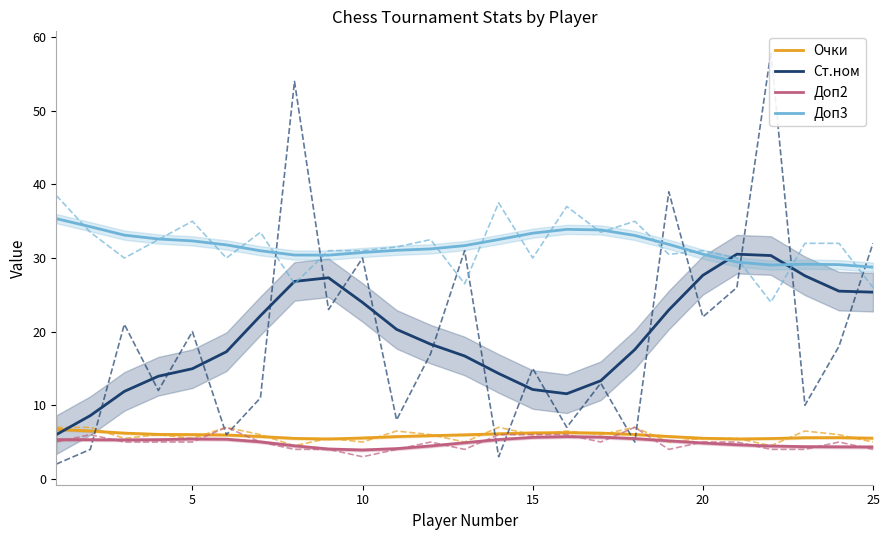

Reading left to right, extract all data points from this chart.

Очки: 6.7	6.5	6.2	6.0	6.0	6.0	5.7	5.5	5.4	5.5	5.7	5.9	6.0	6.1	6.2	6.3	6.2	6.0	5.8	5.5	5.4	5.5	5.6	5.6	5.5
Ст.ном: 6.0	8.6	11.9	13.9	15.0	17.3	22.2	26.8	27.3	24.0	20.3	18.3	16.7	14.3	12.1	11.6	13.3	17.6	22.9	27.7	30.5	30.3	27.6	25.5	25.4
Доп2: 5.3	5.3	5.3	5.3	5.4	5.4	5.0	4.5	4.1	3.9	4.1	4.5	4.9	5.3	5.6	5.7	5.7	5.5	5.2	4.9	4.6	4.5	4.4	4.3	4.3
Доп3: 35.4	34.3	33.1	32.6	32.3	31.8	31.0	30.4	30.4	30.8	31.0	31.2	31.7	32.5	33.4	33.9	33.8	33.1	31.9	30.5	29.5	29.0	29.2	29.1	28.8